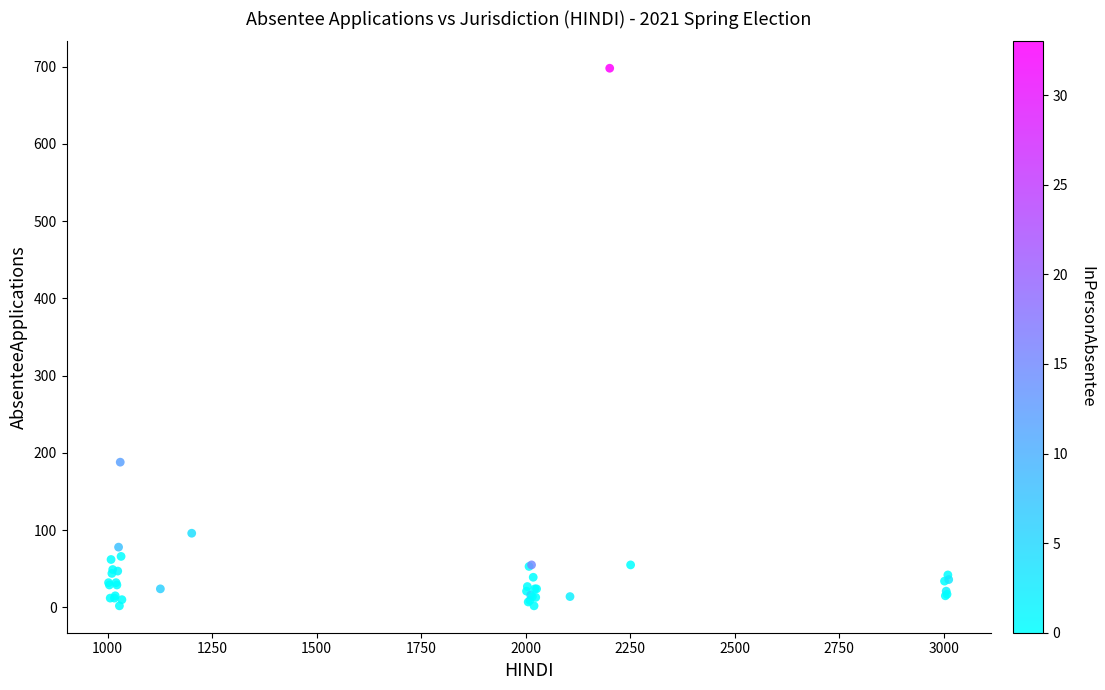

What Y value in the scatter plot is closest to 350?

188